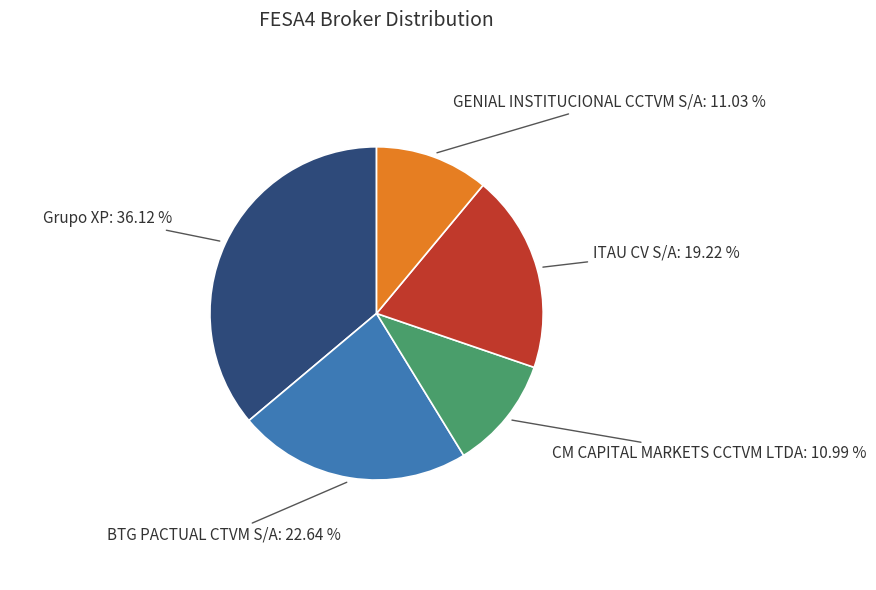

Is the sum of ITAU CV S/A and CM CAPITAL MARKETS CCTVM LTDA greater than half?

No